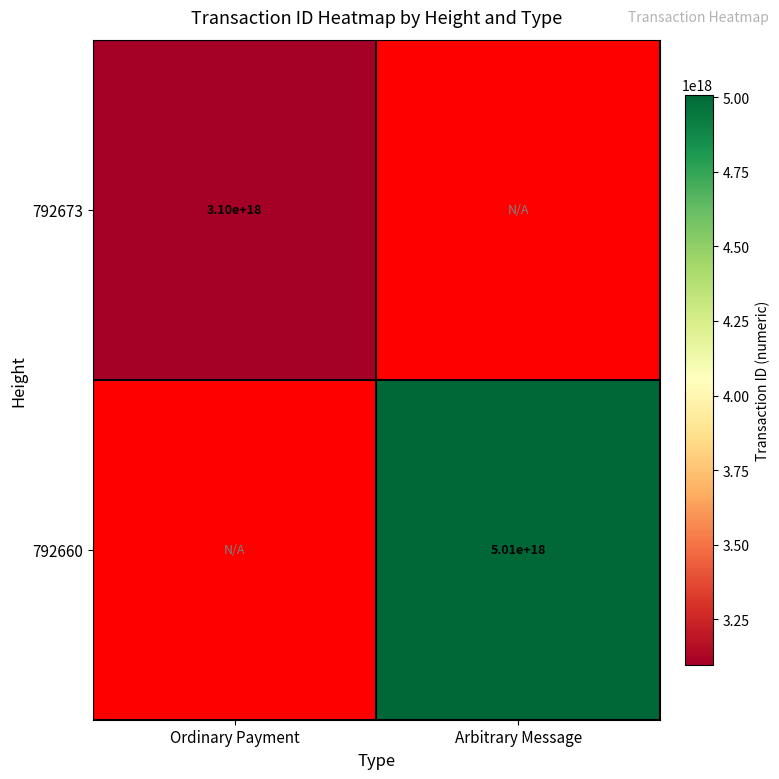

Which series has the widest spread of values?

792673